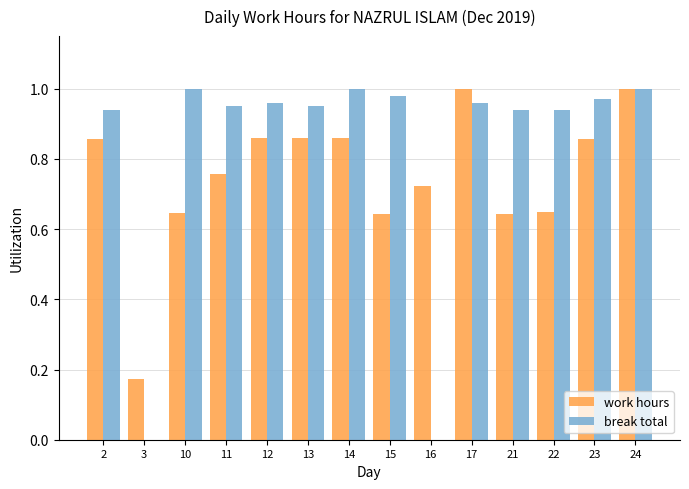

Between 14 and 17, which series saw the biggest shift?

work hours